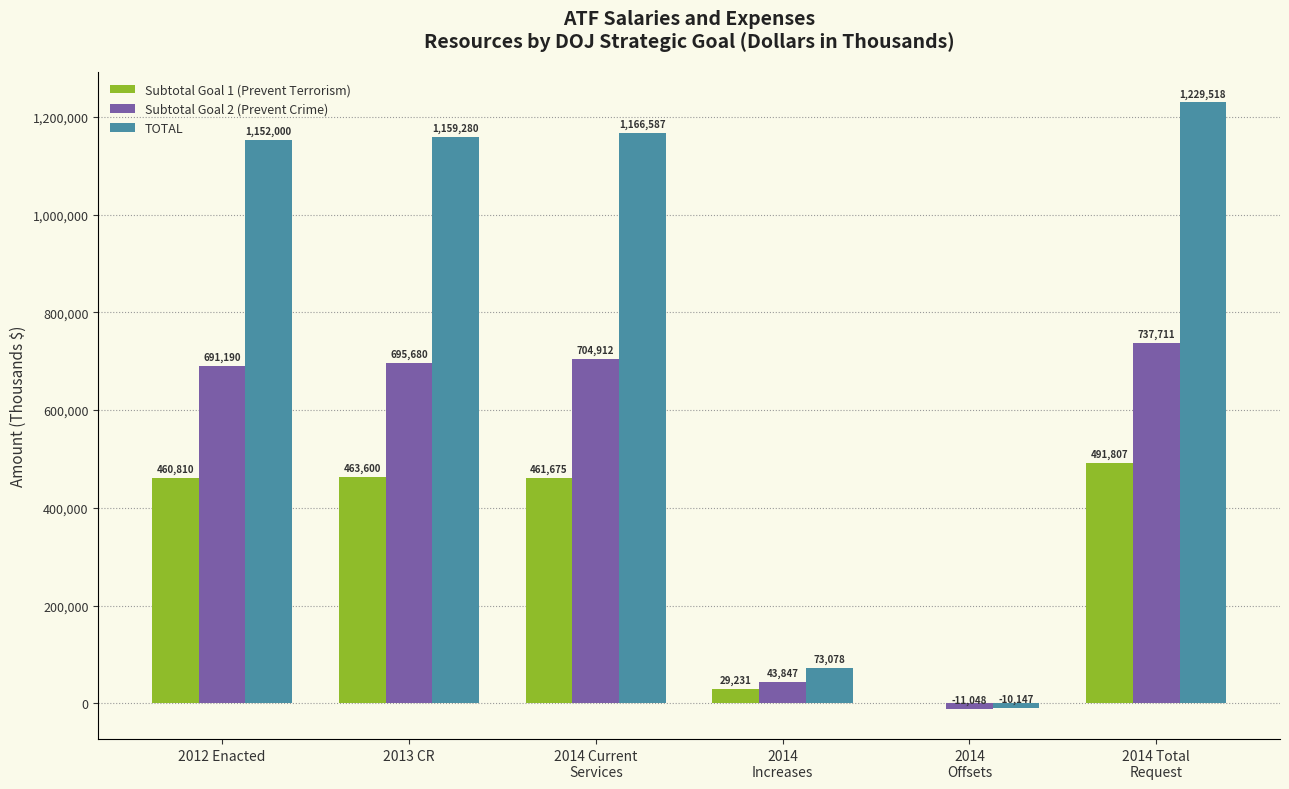

What is the approximate value of Subtotal Goal 2 (Prevent Crime) at 2013 CR, to the nearest 100?

695700